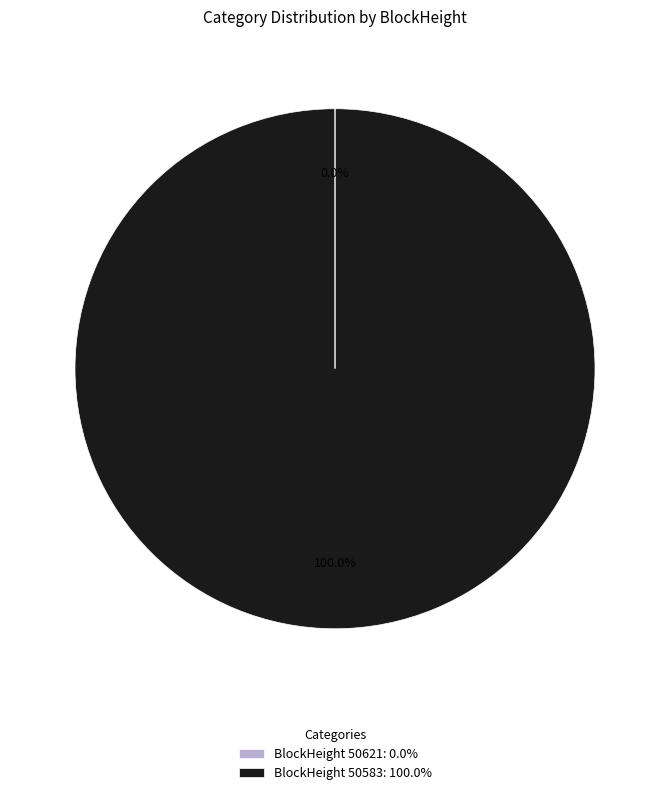

What is the majority slice?

BlockHeight 50583: 100.0%